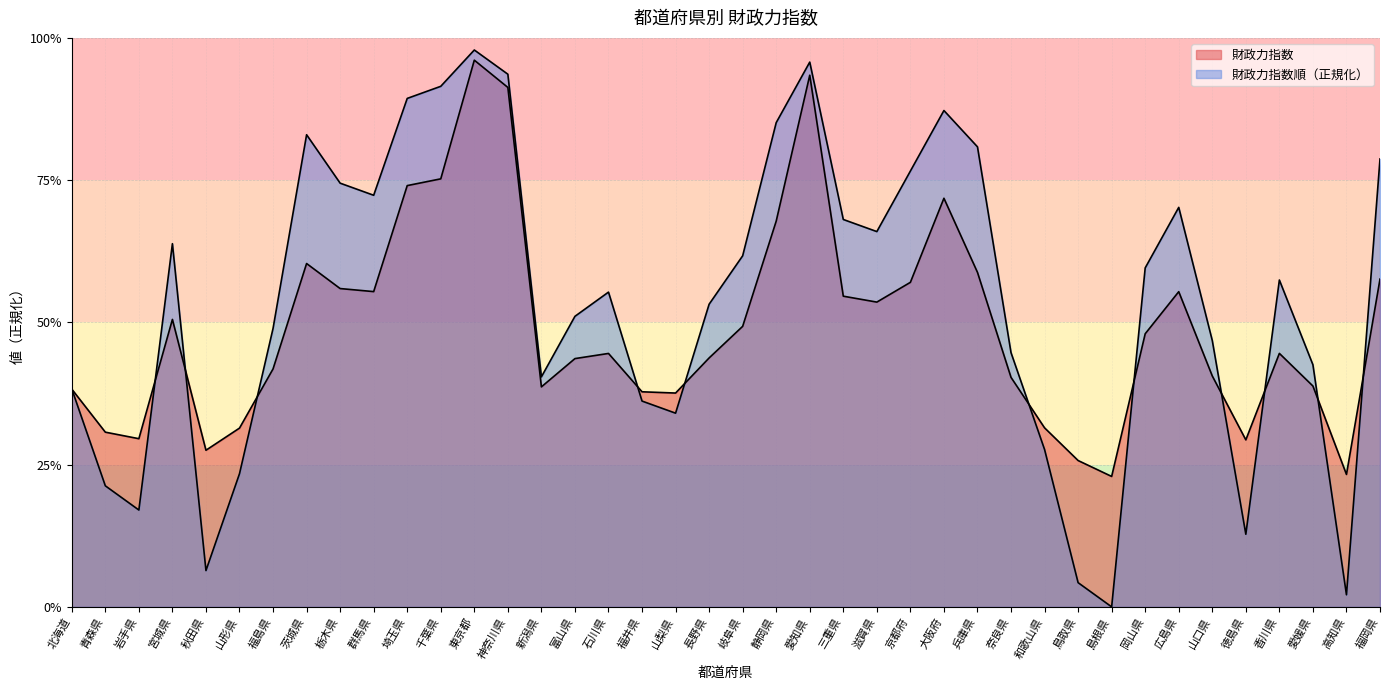

List the labels in order of 財政力指数順 value, smallest first.

島根県, 高知県, 鳥取県, 秋田県, 徳島県, 岩手県, 青森県, 山形県, 和歌山県, 山梨県, 福井県, 北海道, 新潟県, 愛媛県, 奈良県, 山口県, 福島県, 富山県, 長野県, 石川県, 香川県, 岡山県, 岐阜県, 宮城県, 滋賀県, 三重県, 広島県, 群馬県, 栃木県, 京都府, 福岡県, 兵庫県, 茨城県, 静岡県, 大阪府, 埼玉県, 千葉県, 神奈川県, 愛知県, 東京都